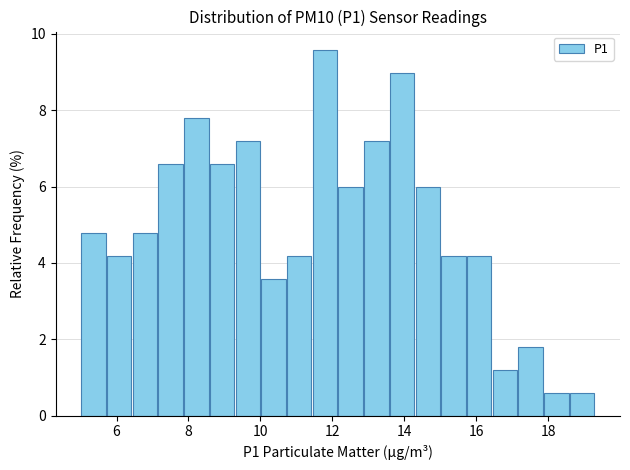

Read against the x-axis, roughly where is the centre of the tallest bar?

11.8